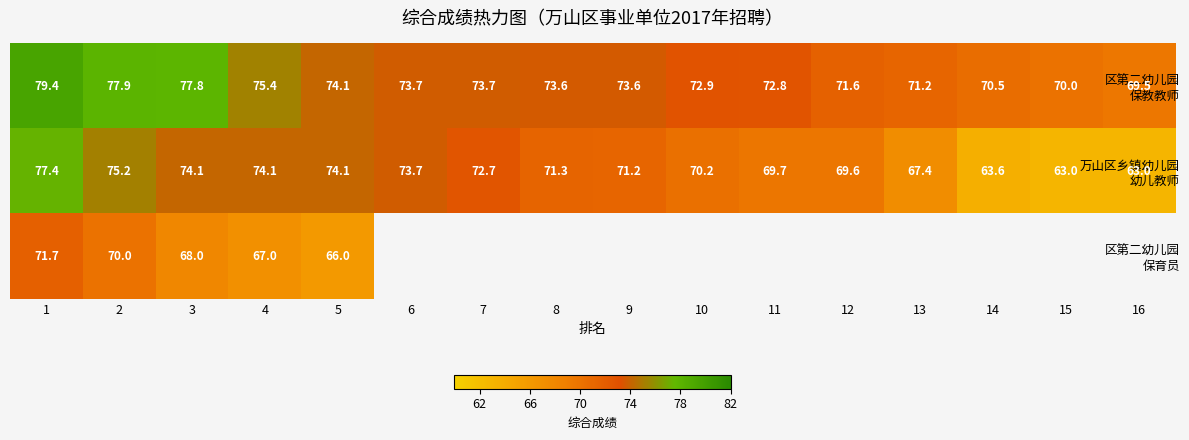

What is the lowest value of the 万山区乡镇幼儿园 幼儿教师 series?

63.0